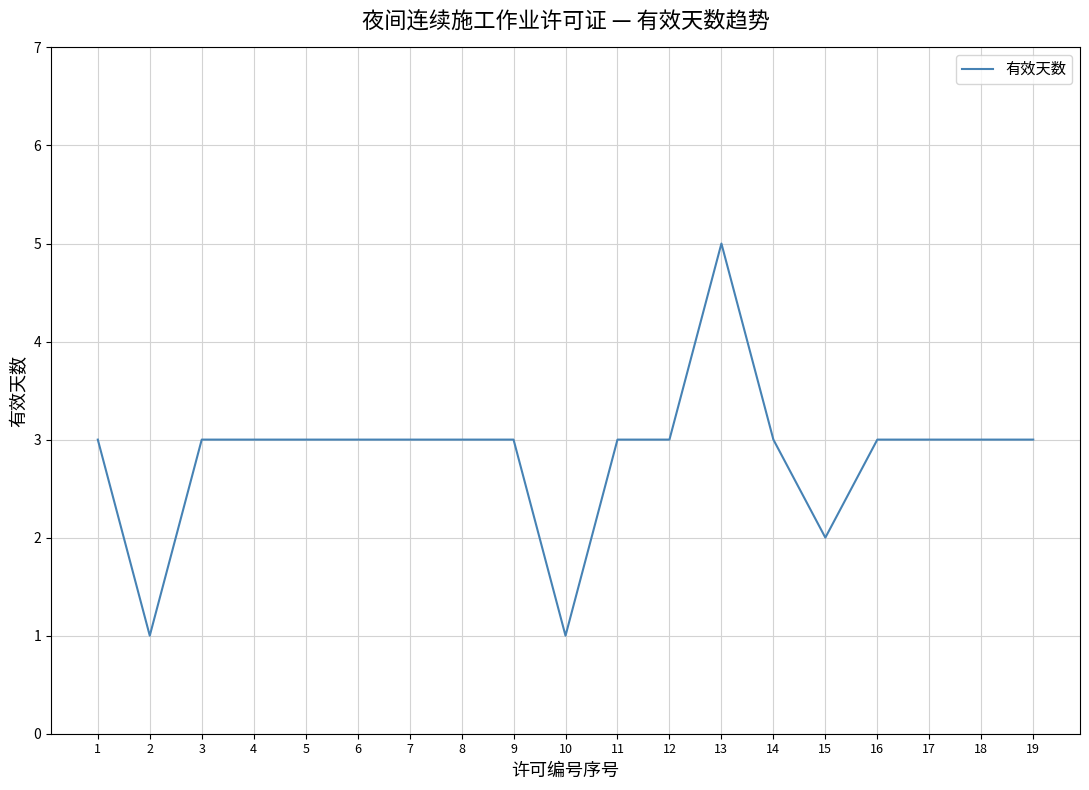

Read the value at 11.

3